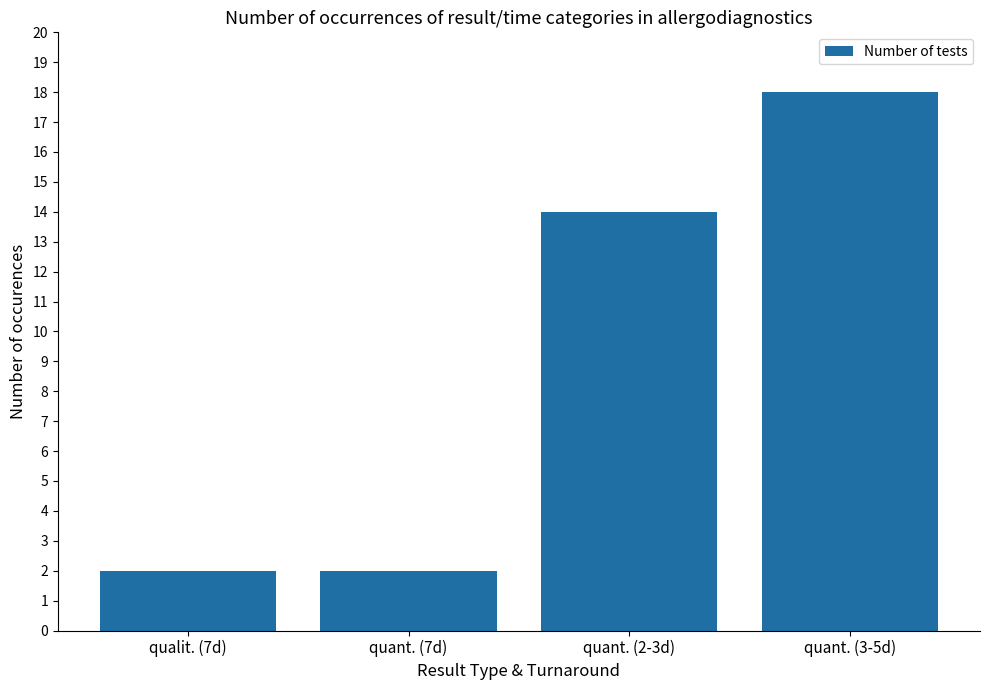

What is the difference between the maximum and minimum values?

16